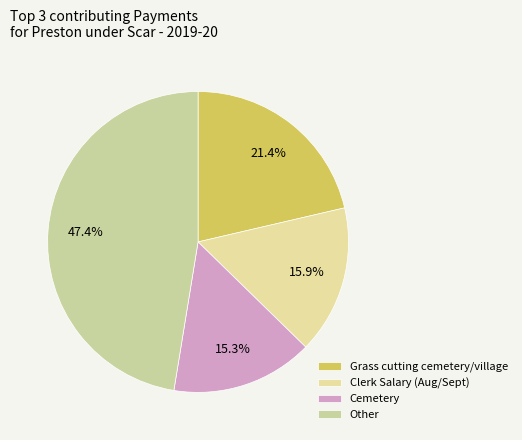

How many slices are in this pie chart?

4